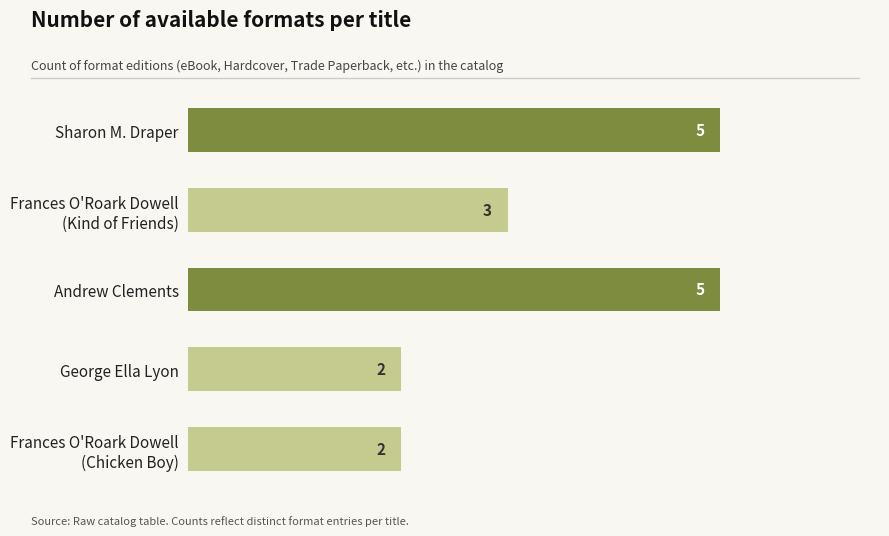

What is the greatest value displayed?

5